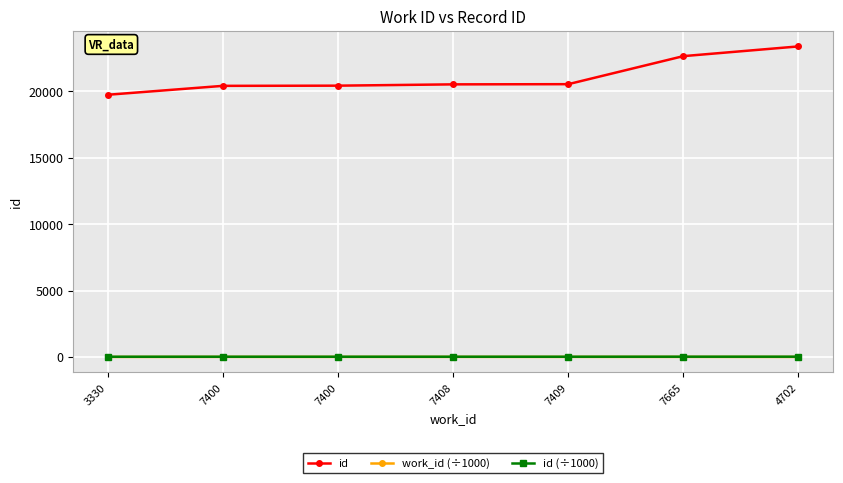

How many values in the id series are below 20516?

3